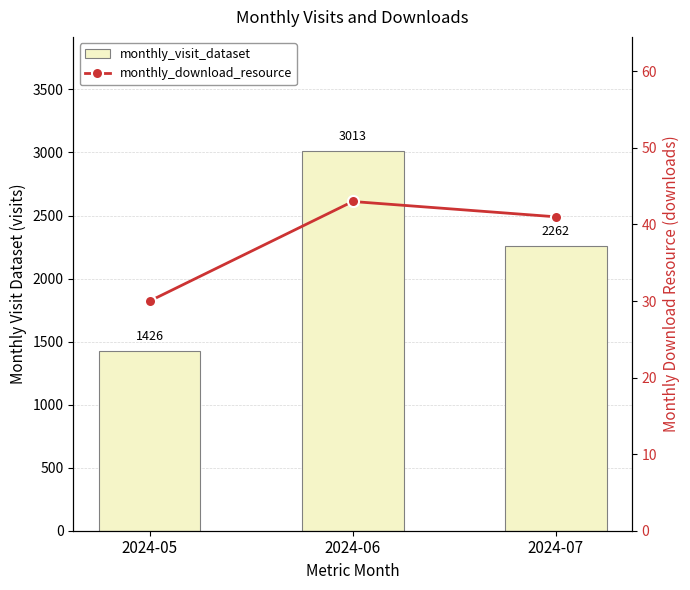

What is the highest value of the monthly_download_resource series?

43